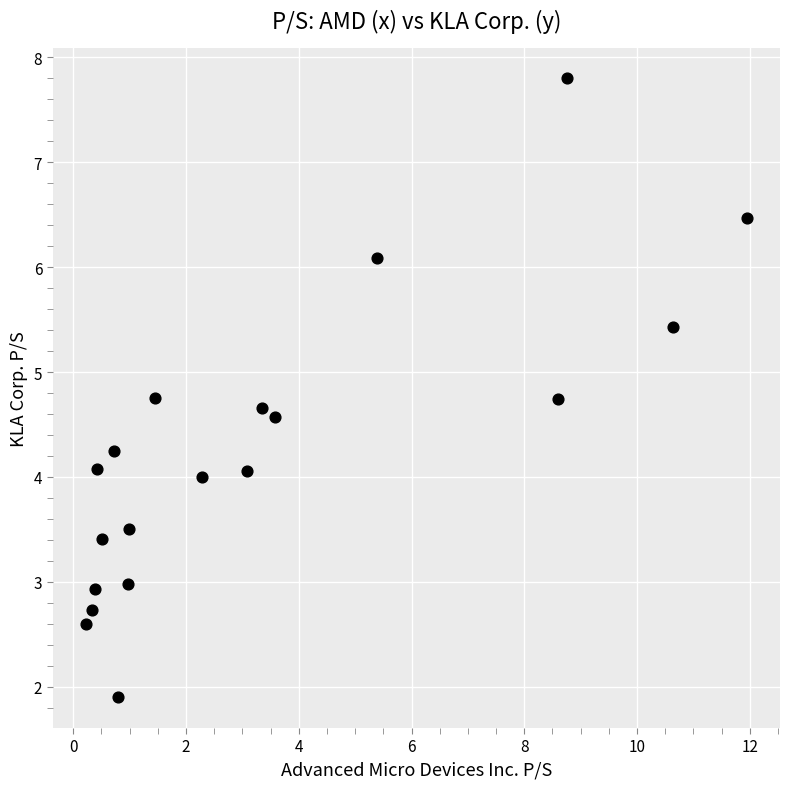

What is the range of Y values (max minus min)?

5.9